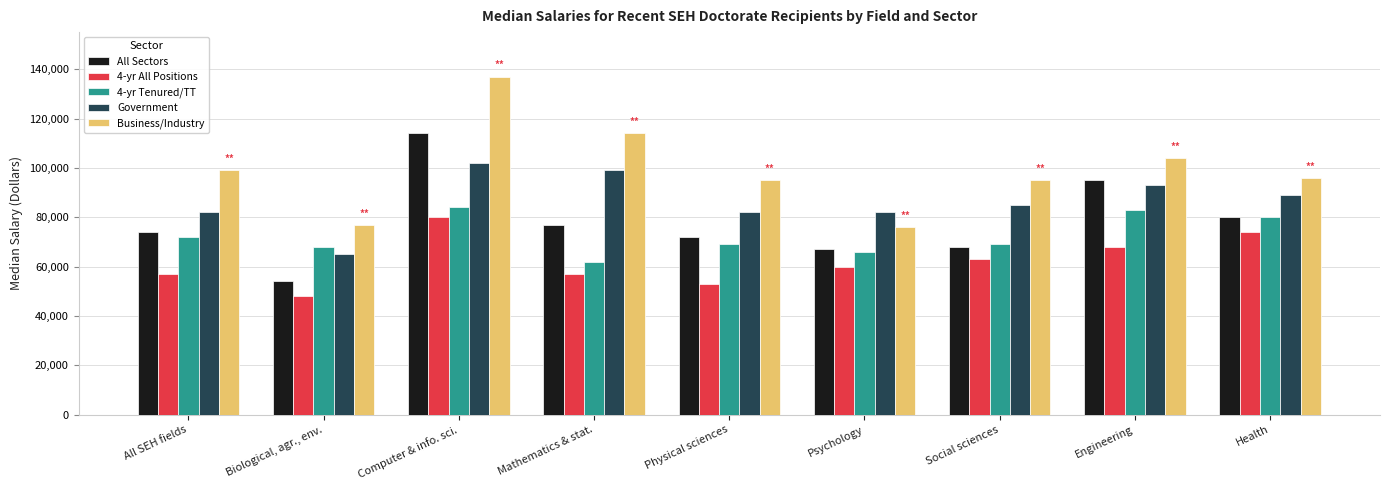

At which label is Business/Industry closest to 106500?

Engineering